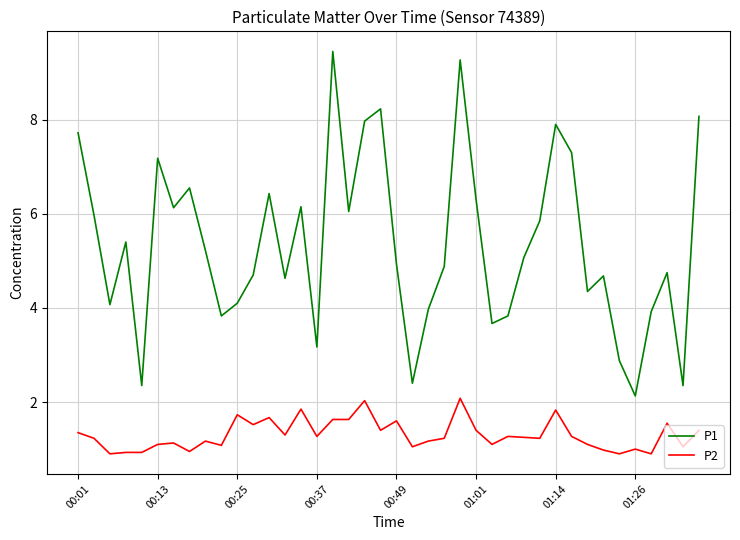

What are all the series names shown in the legend?

P1, P2